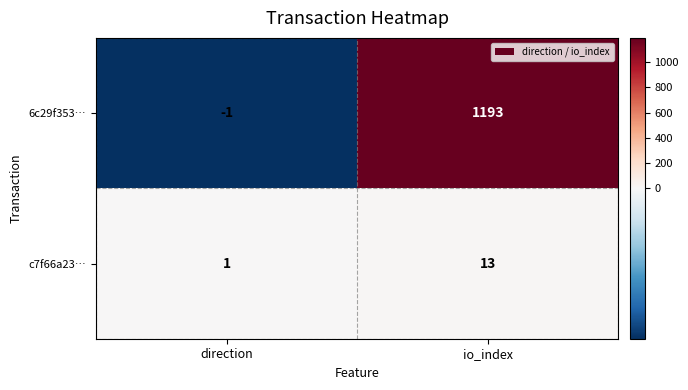

What is the difference between the maximum and minimum values in the 6c29f353… series?

1194